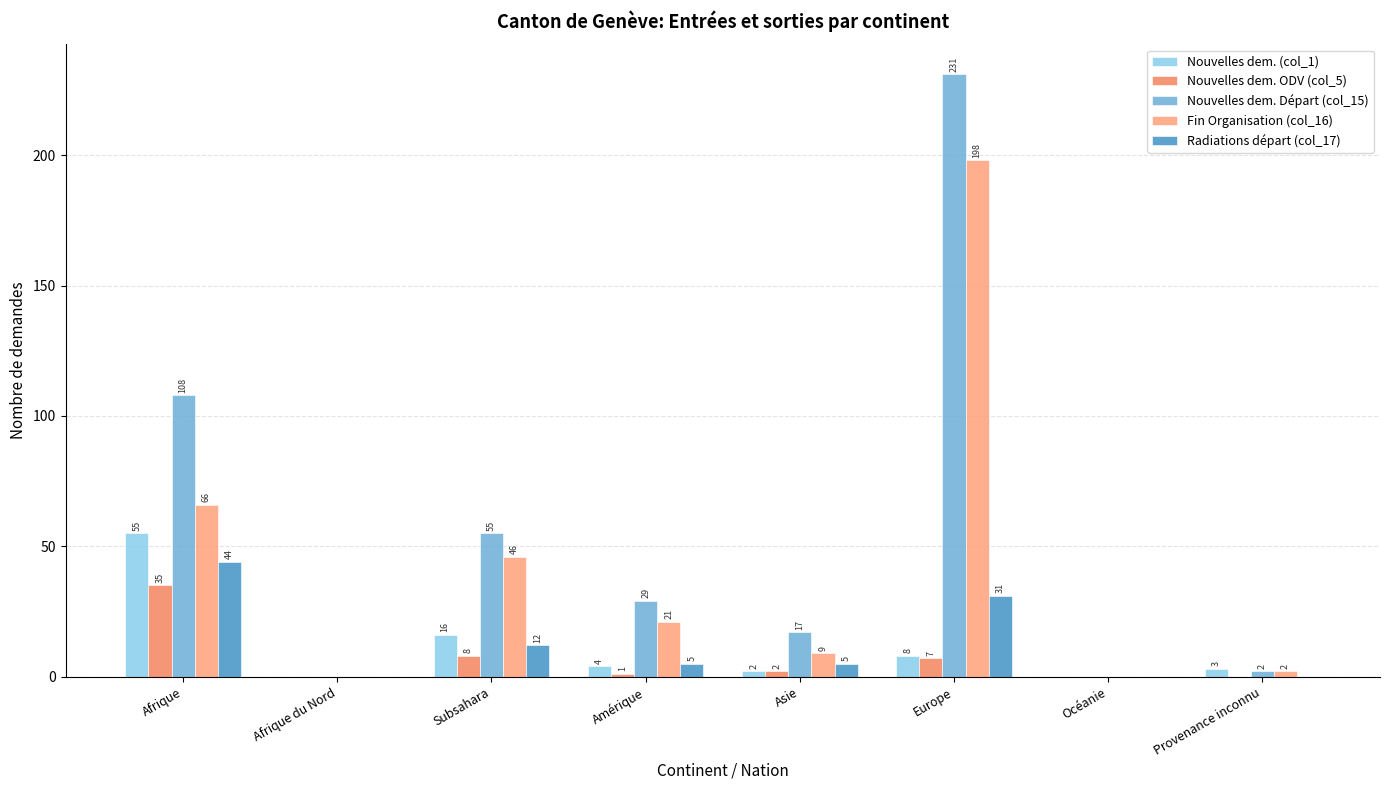

Reading left to right, list all the values displayed in this chart.

Nouvelles dem. (col_1): Afrique=55	Afrique du Nord=0	Subsahara=16	Amérique=4	Asie=2	Europe=8	Océanie=0	Provenance inconnu=3
Nouvelles dem. ODV (col_5): Afrique=35	Afrique du Nord=0	Subsahara=8	Amérique=1	Asie=2	Europe=7	Océanie=0	Provenance inconnu=0
Nouvelles dem. Départ (col_15): Afrique=108	Afrique du Nord=0	Subsahara=55	Amérique=29	Asie=17	Europe=231	Océanie=0	Provenance inconnu=2
Fin Organisation (col_16): Afrique=66	Afrique du Nord=0	Subsahara=46	Amérique=21	Asie=9	Europe=198	Océanie=0	Provenance inconnu=2
Radiations départ (col_17): Afrique=44	Afrique du Nord=0	Subsahara=12	Amérique=5	Asie=5	Europe=31	Océanie=0	Provenance inconnu=0